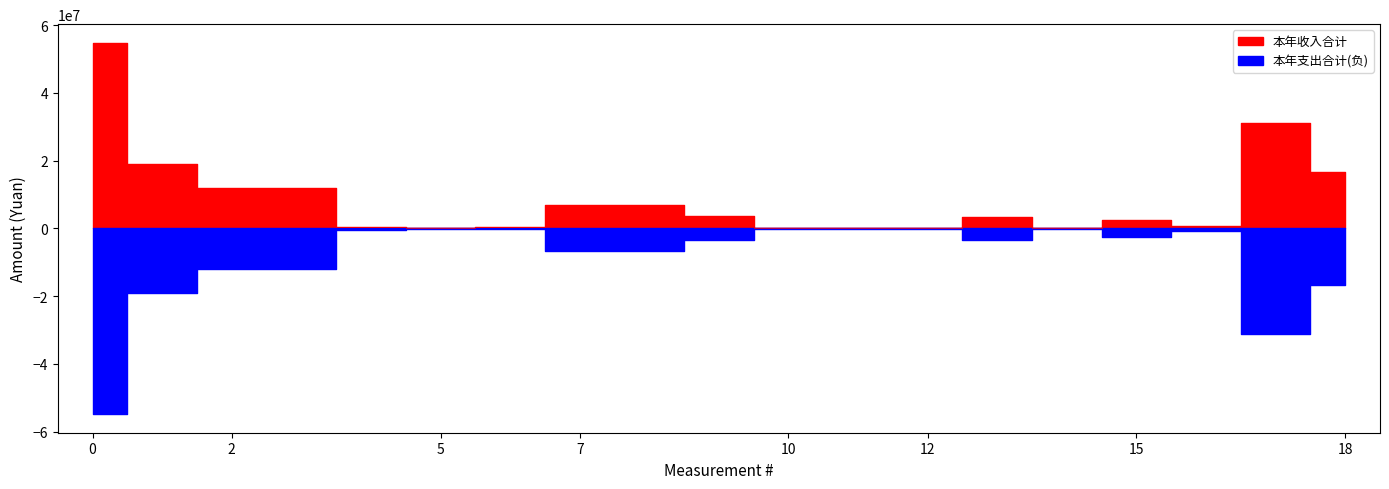

List the series in order of their overall mean, lowest first.

本年支出合计, 本年收入合计